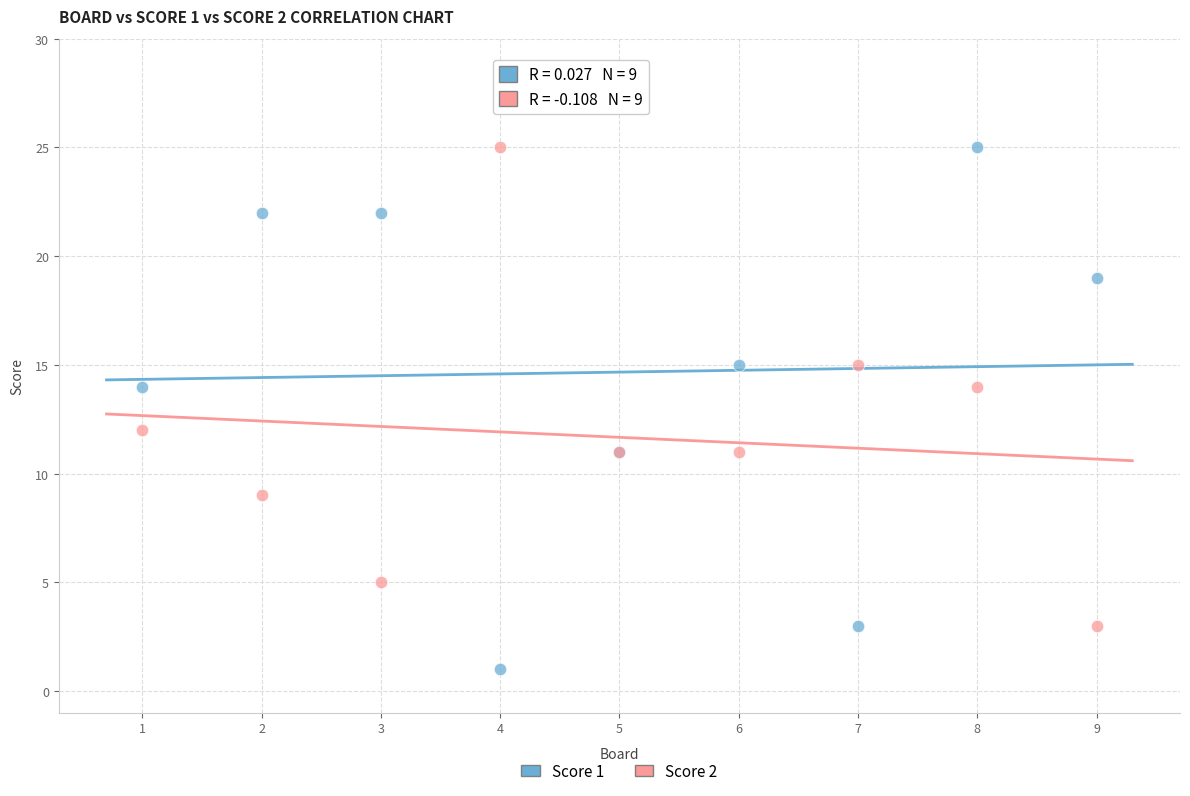

Which series contains the lowest Y value?

Score 1